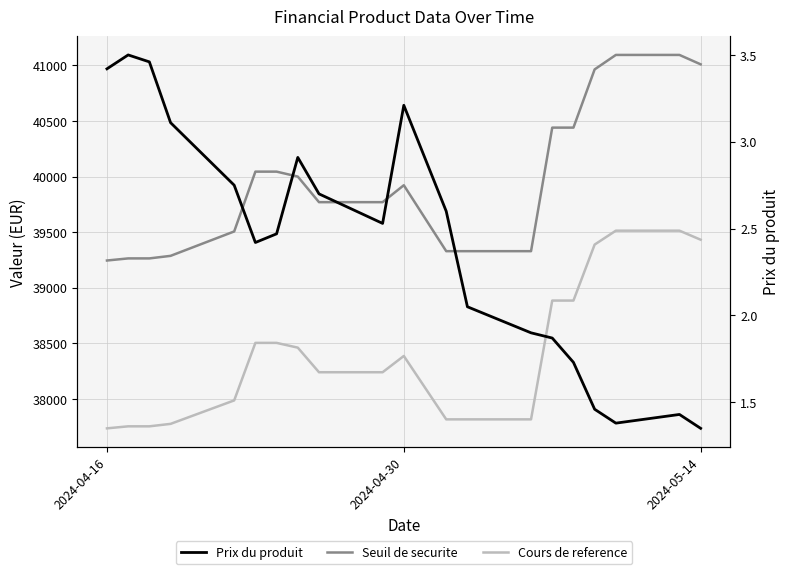

Is this an area chart (filled region under the line)?

No